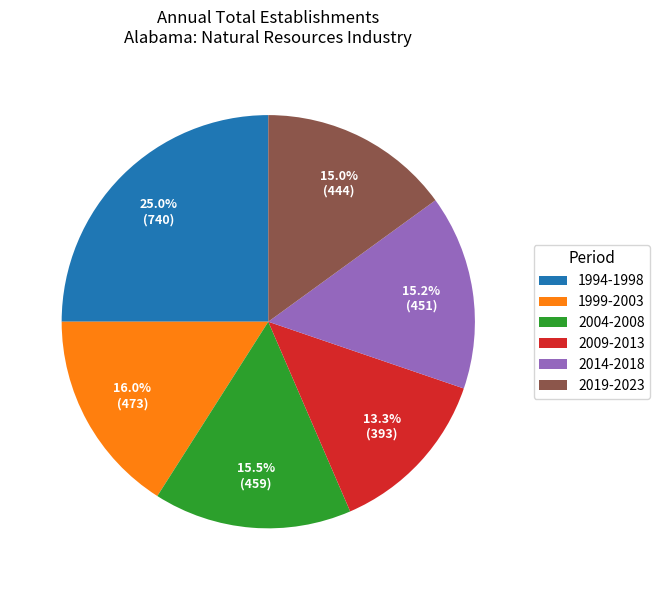

How much of the chart is everything except 1994-1998?

75.0%